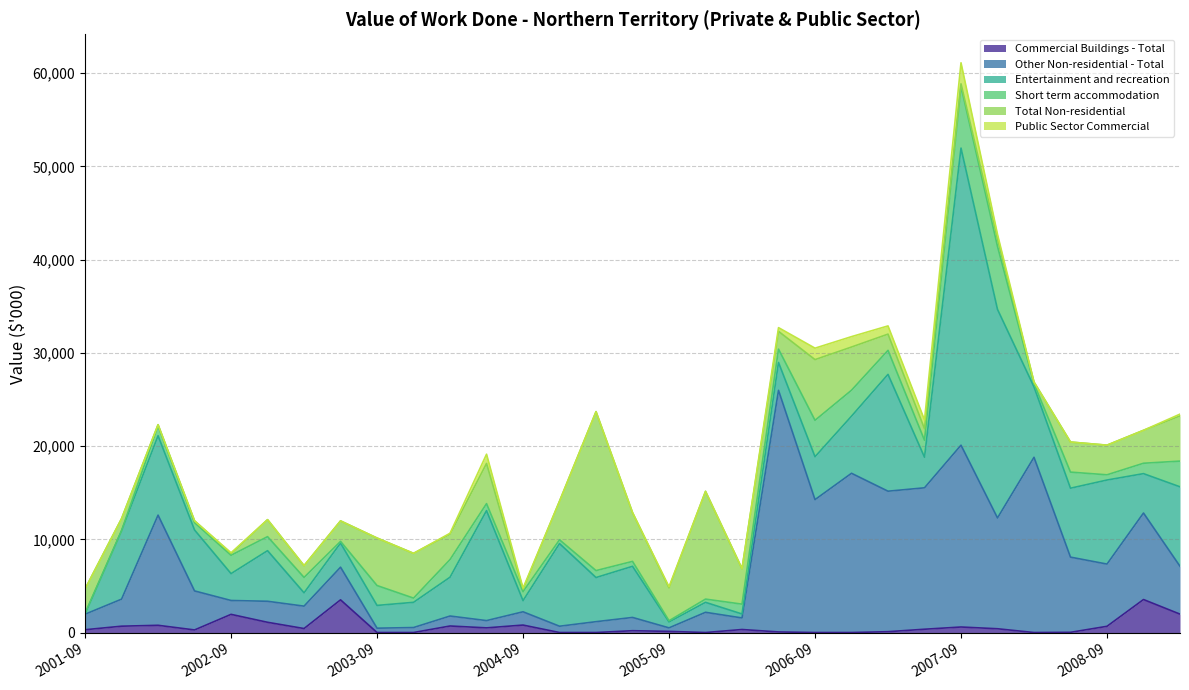

How many data points in Short term accommodation are less than 1056?

15